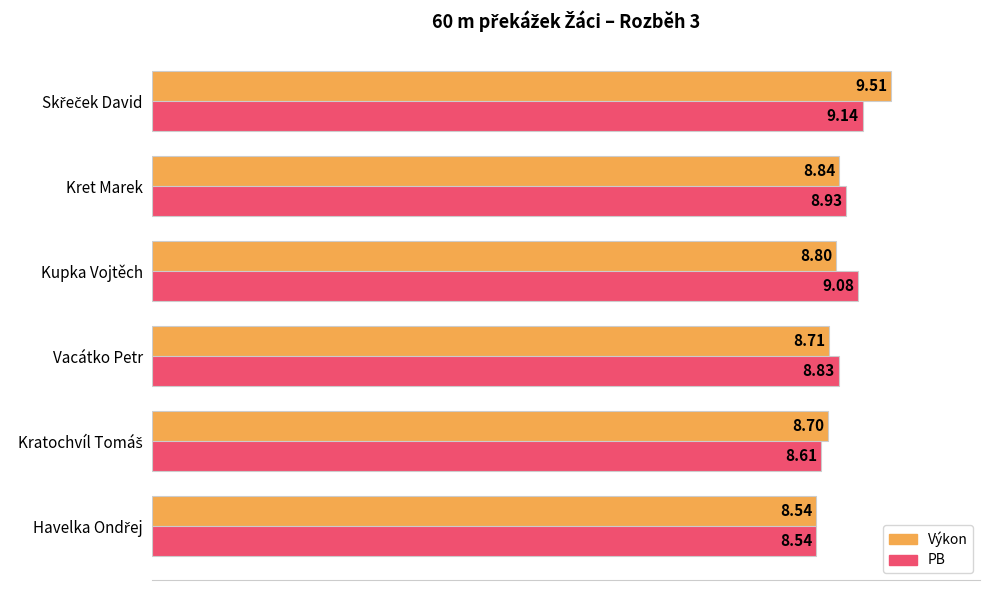

Rank the series at Kupka Vojtěch from lowest to highest value.

Výkon, PB